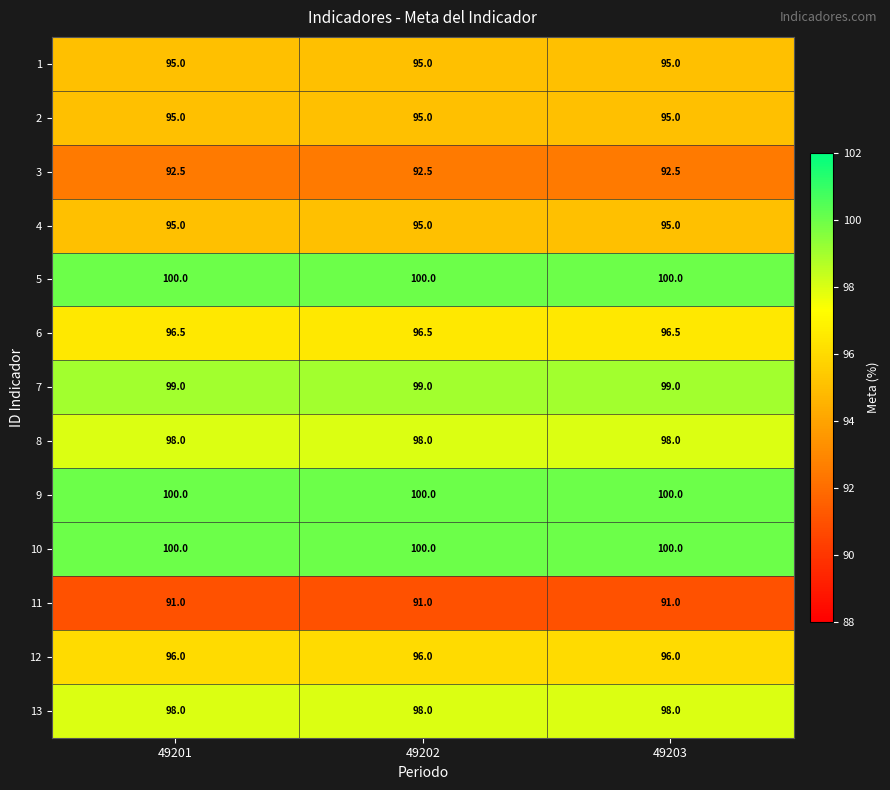

What is the maximum value shown in the chart?

100.0